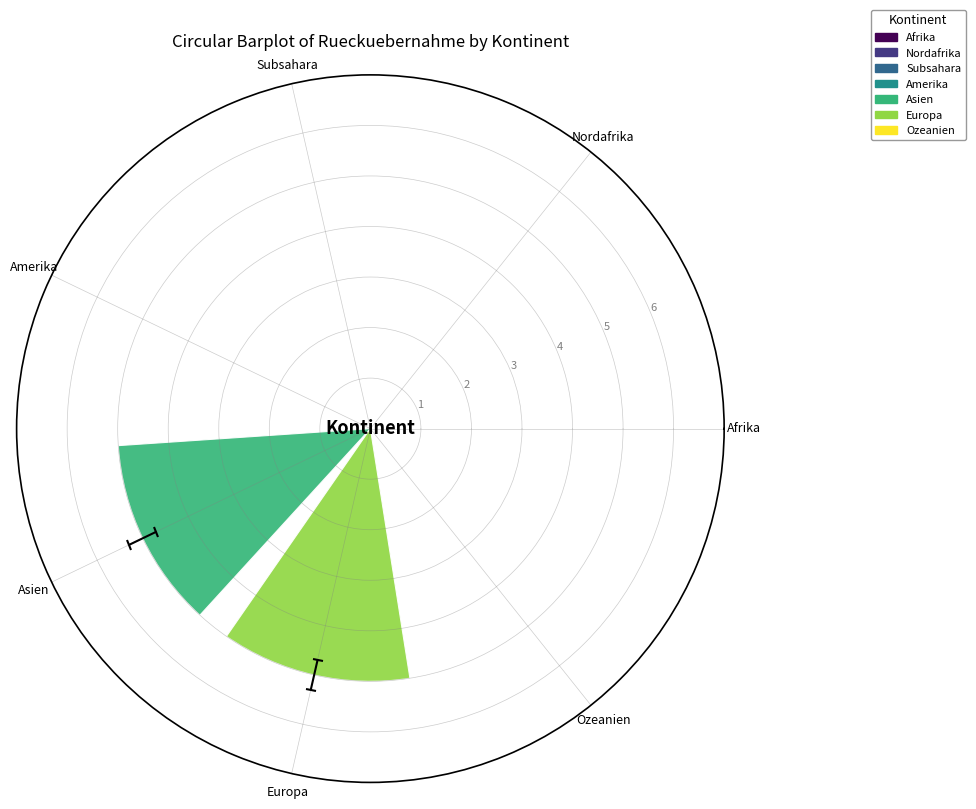

How many series are shown in this chart?

1